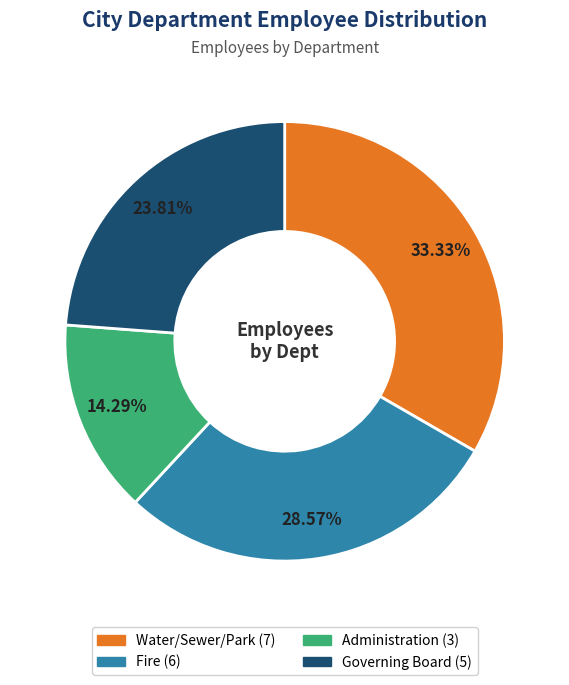

Is Fire the majority of the pie?

No